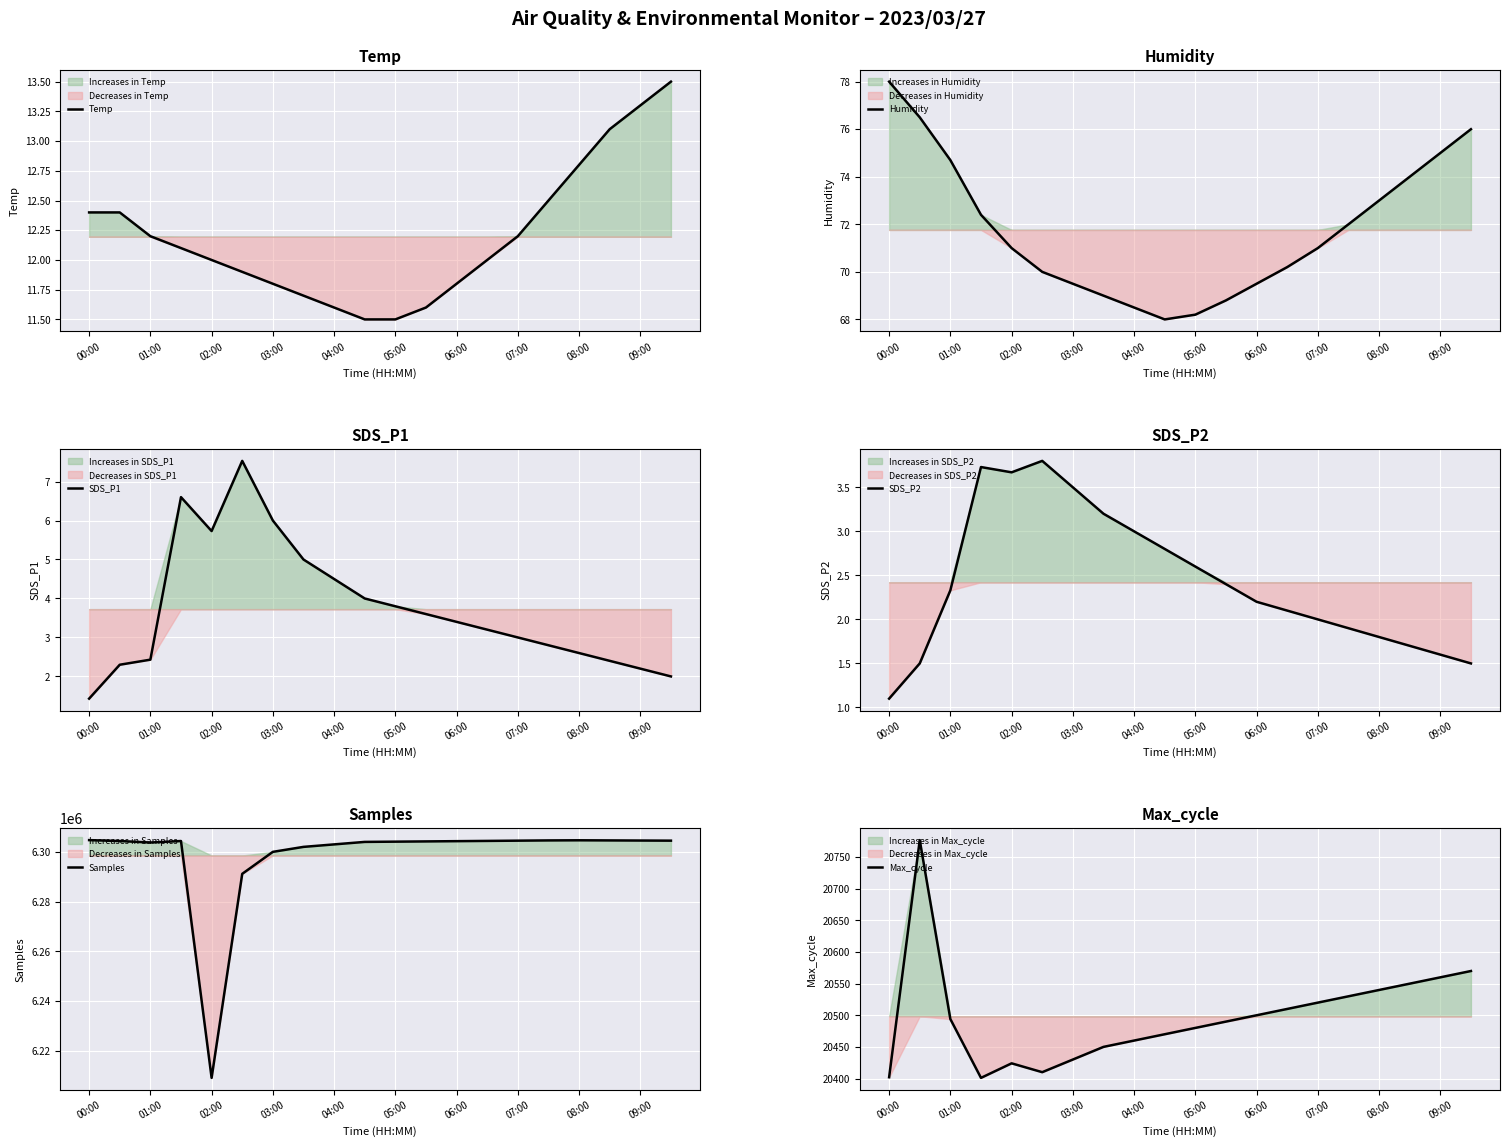

How many interior local valleys does the Max_cycle series have?

2